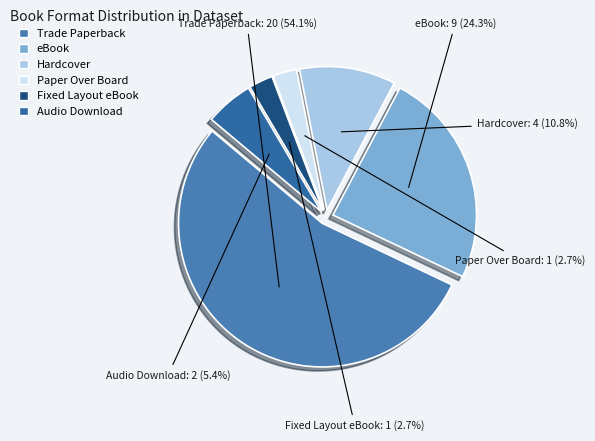

To the nearest percent, what is the difference between the largest and smallest slice percentages?

51%